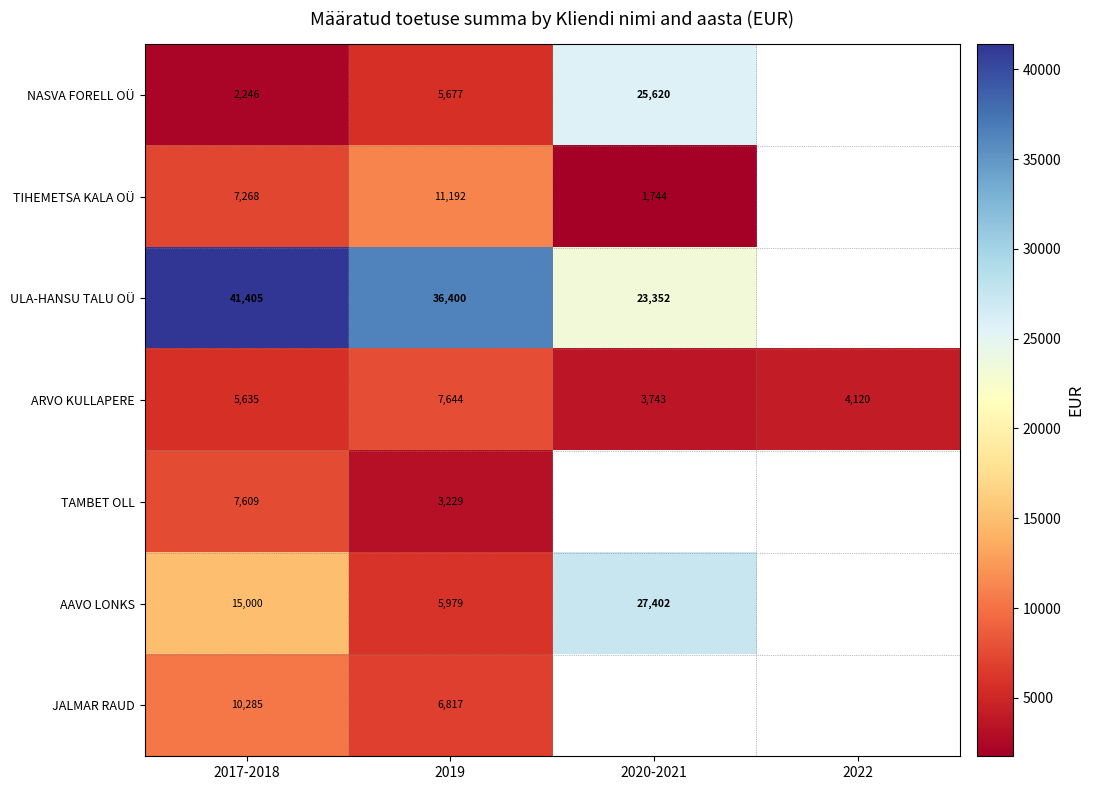

Is the value of JALMAR RAUD at 2019 greater than the value of NASVA FORELL OÜ at 2020-2021?

No